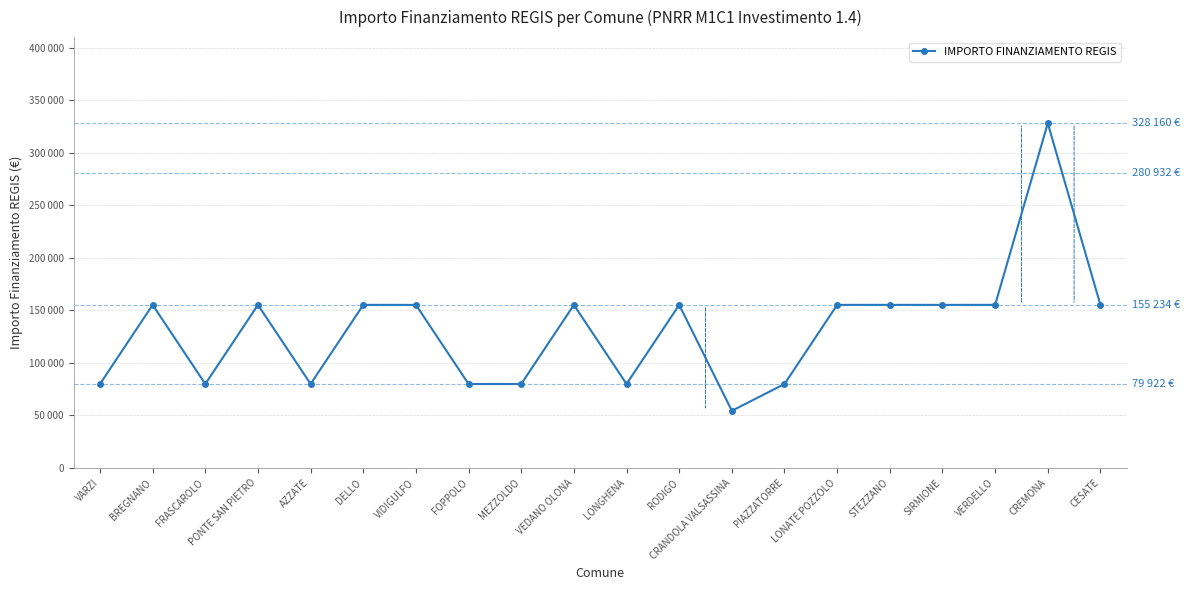

Does the chart have visible grid lines?

Yes